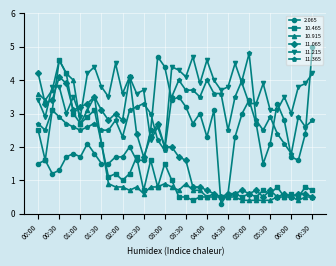

How many series are shown in this chart?

6